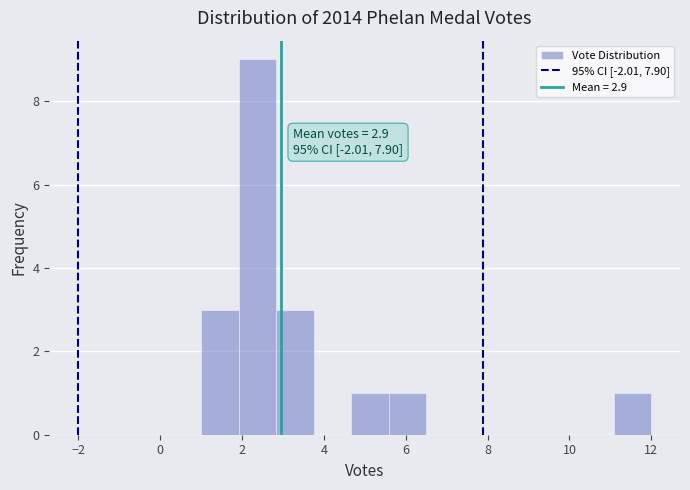

Which range on the x-axis has the tallest bar?

2.0 to 2.8